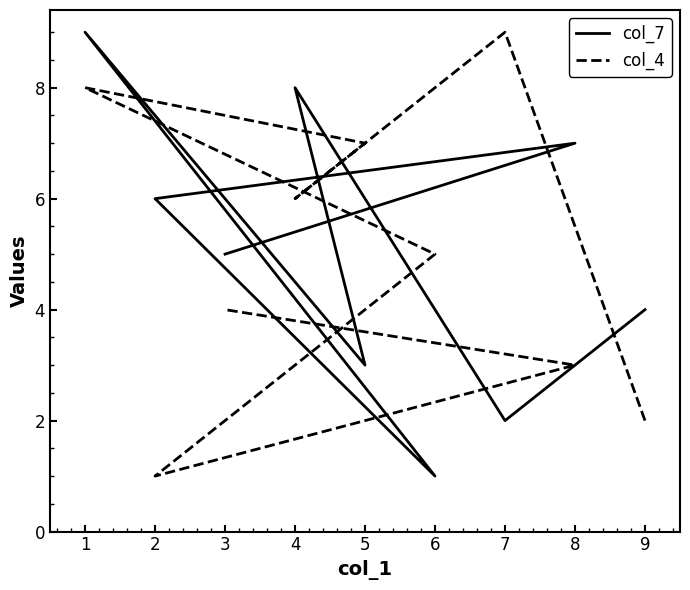

How many data points in col_4 are above 5?

4